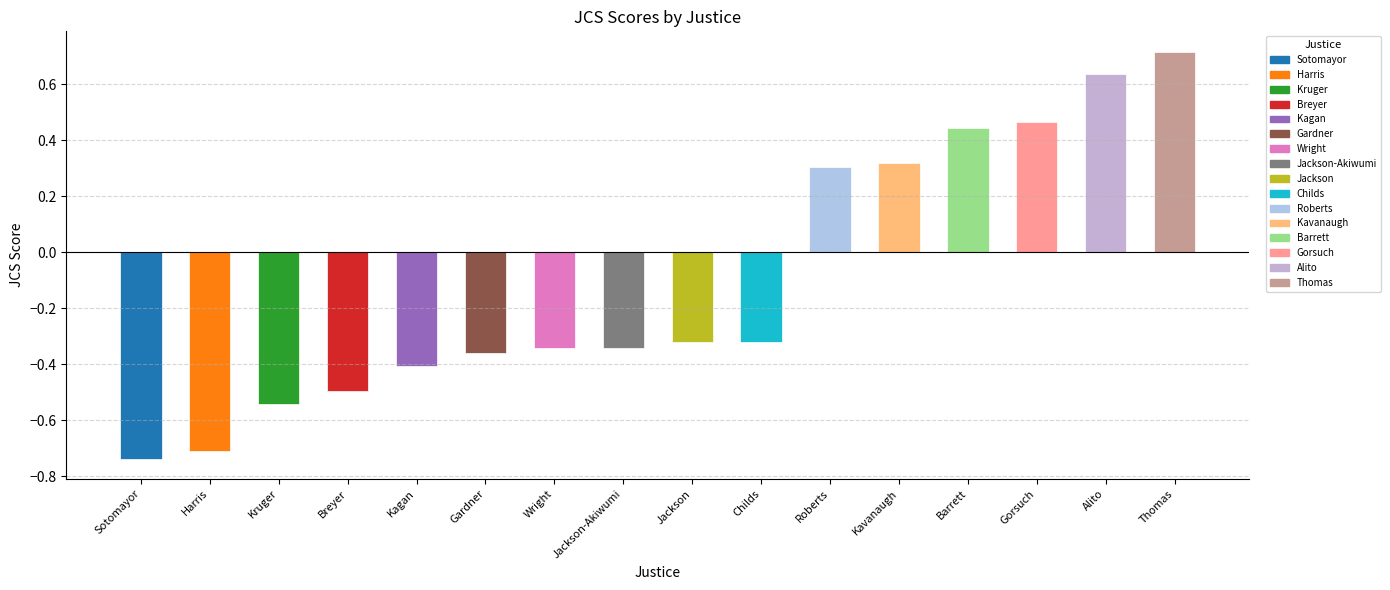

Which has a higher value, Breyer or Wright?

Wright